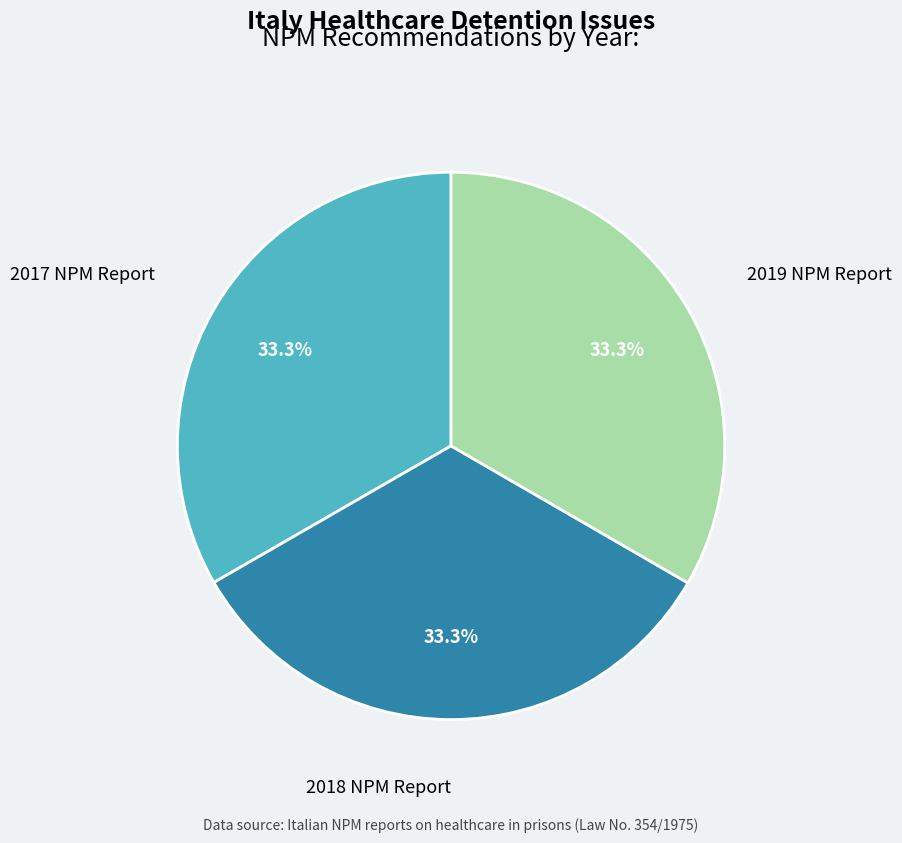

Count the number of slices in the pie.

3